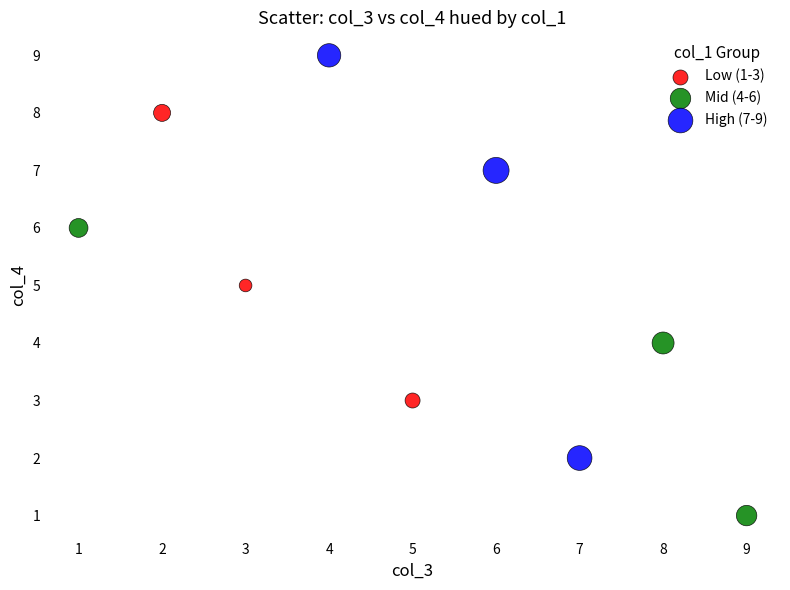

Which series reaches the maximum Y coordinate?

High (7-9)